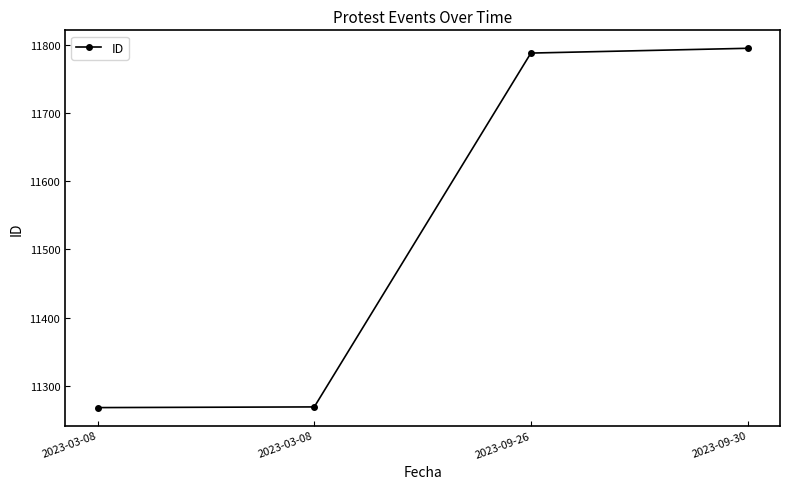

Does the chart have visible grid lines?

No